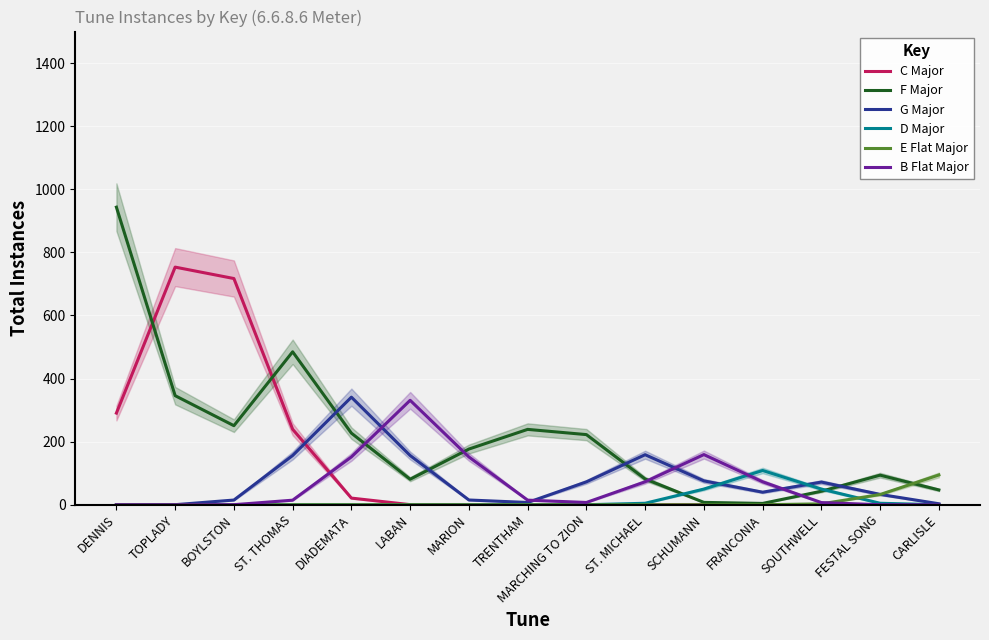

What is the maximum value shown in the chart?

943.3